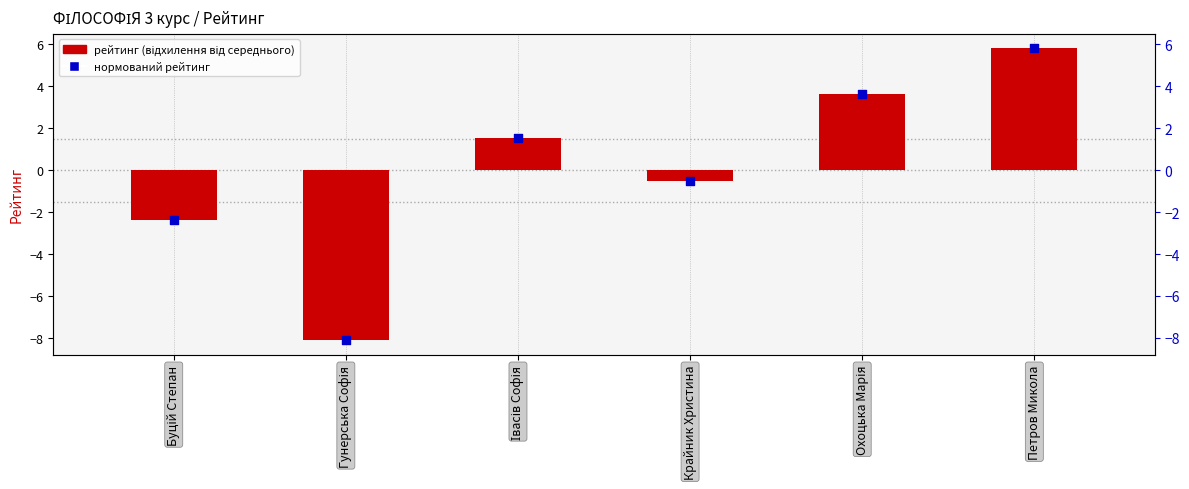

Which series has the largest Y range (max minus min)?

рейтинг (відхилення від середнього)